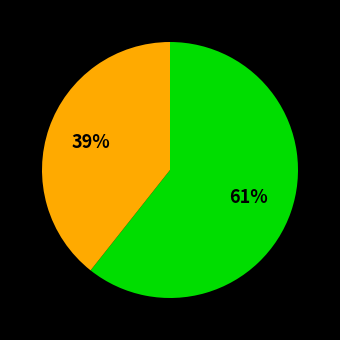

Does any single category account for the majority?

Yes